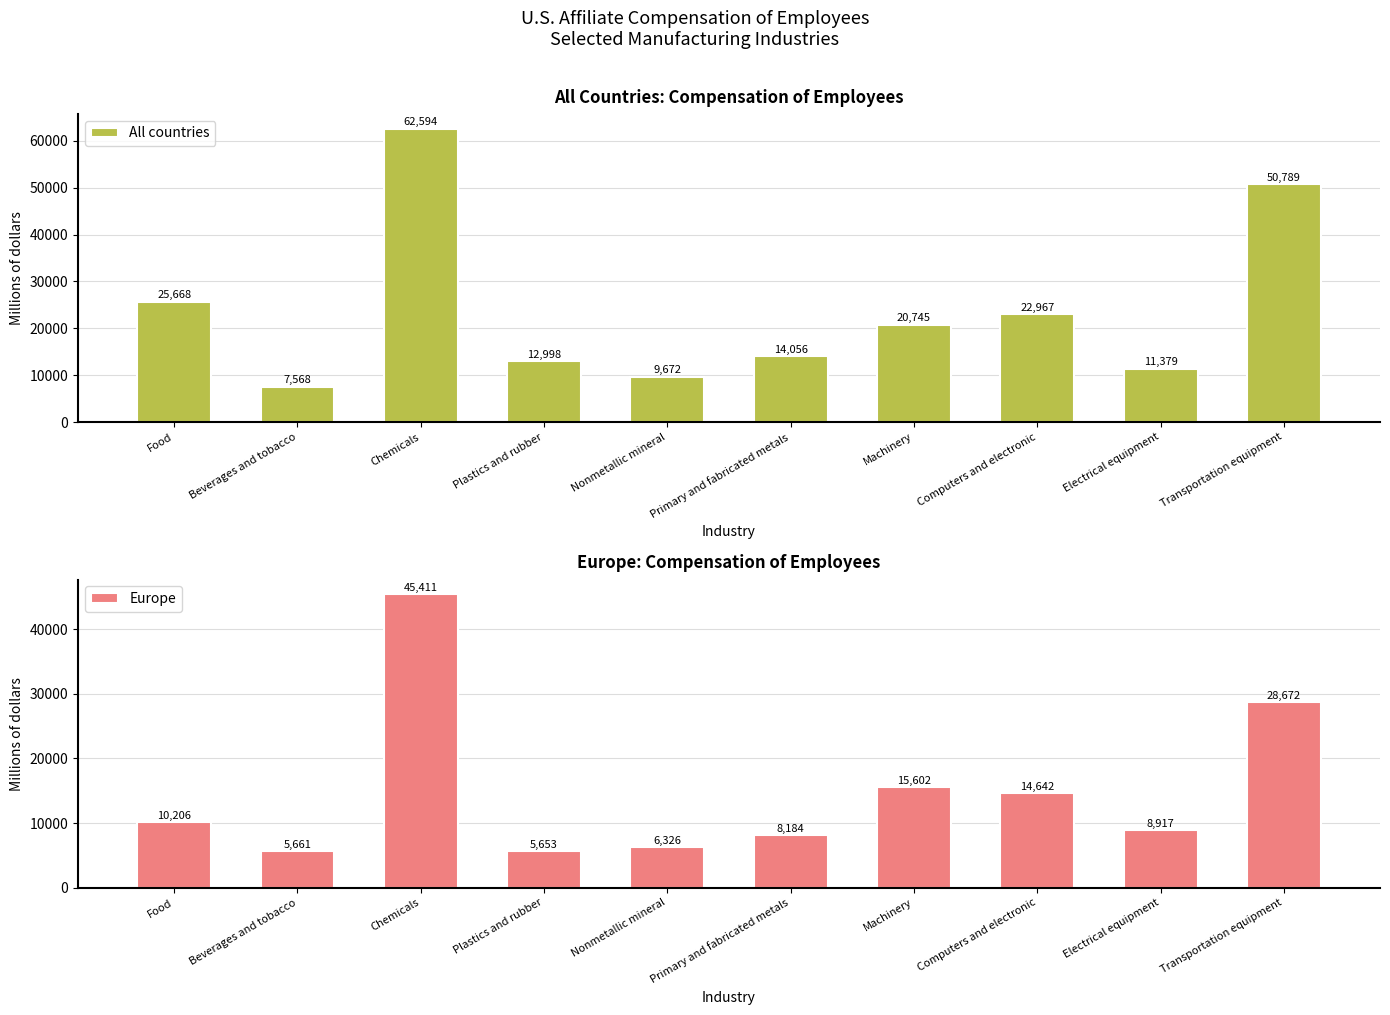

At which label is All countries closest to 35081?

Food